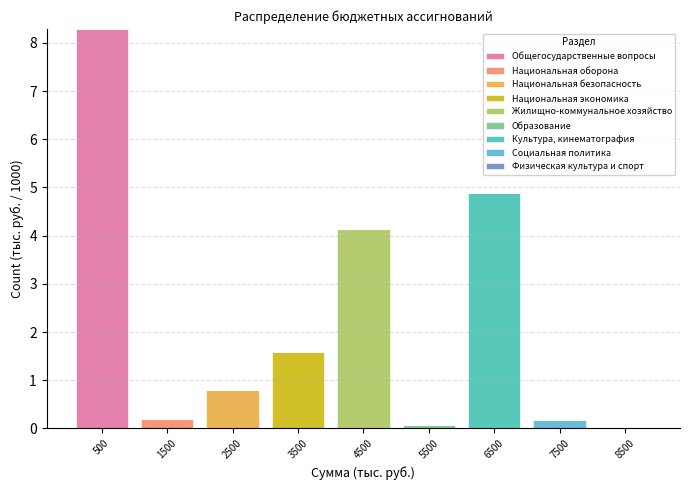

Which category has the highest value in the Общегосударственные вопросы series?

500